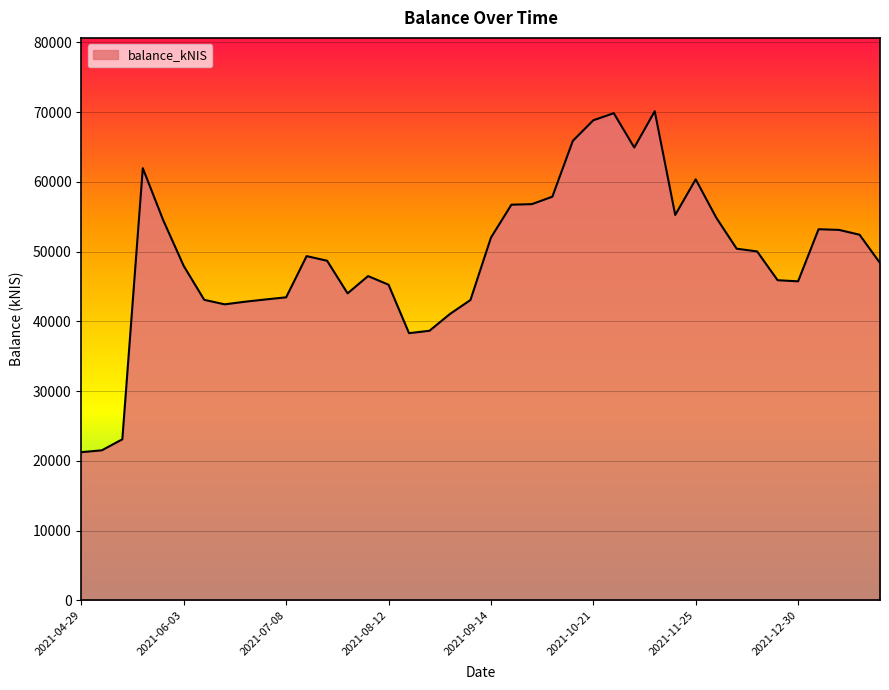

What is the greatest value displayed?

70139.2